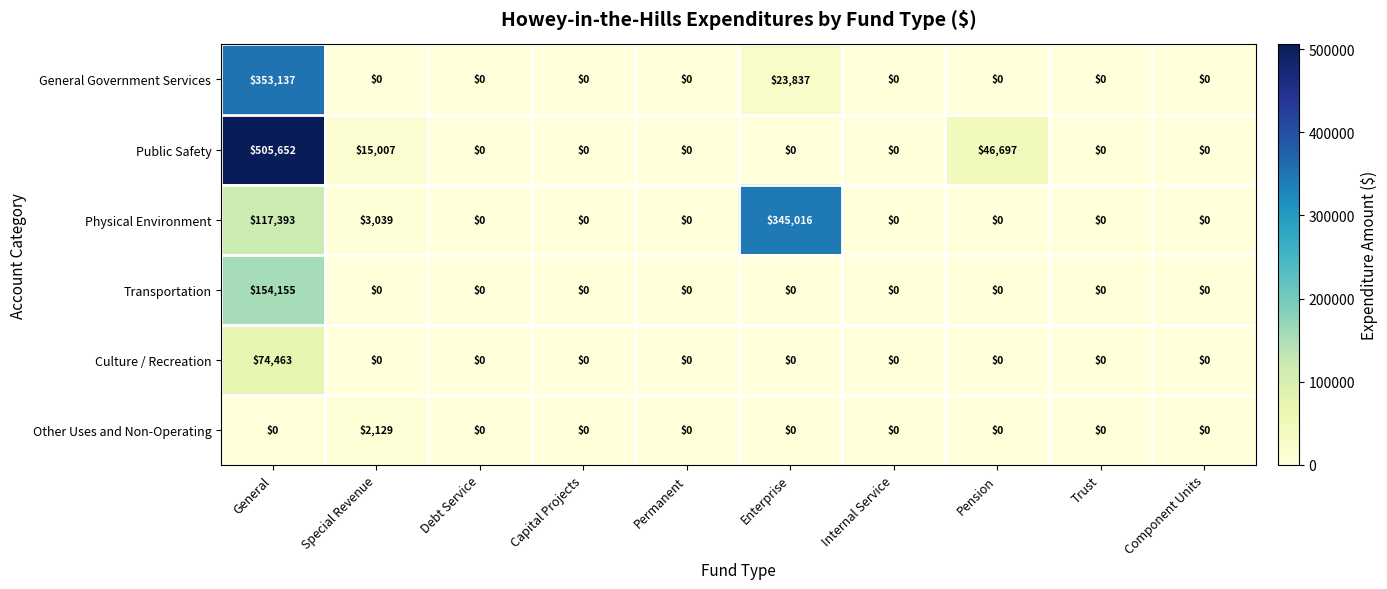

What is the difference between the highest and lowest values at Pension?

46697